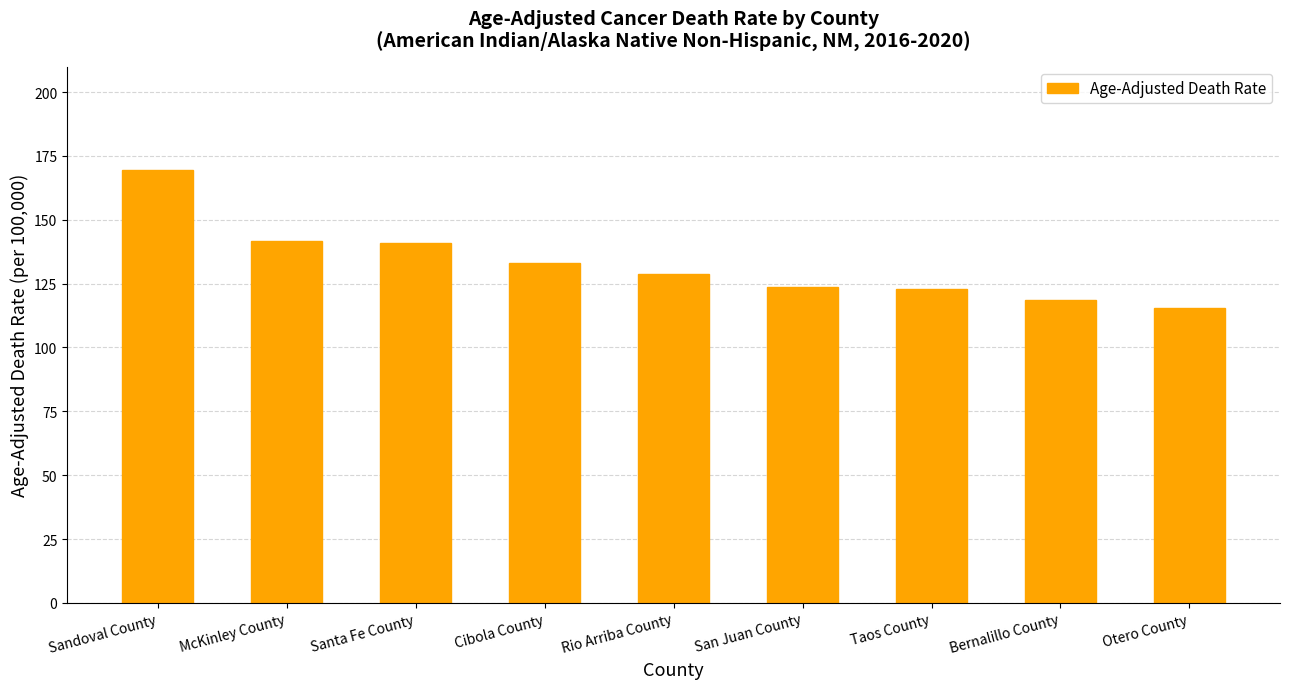

What is the value of the 1st bar from the left?

169.5